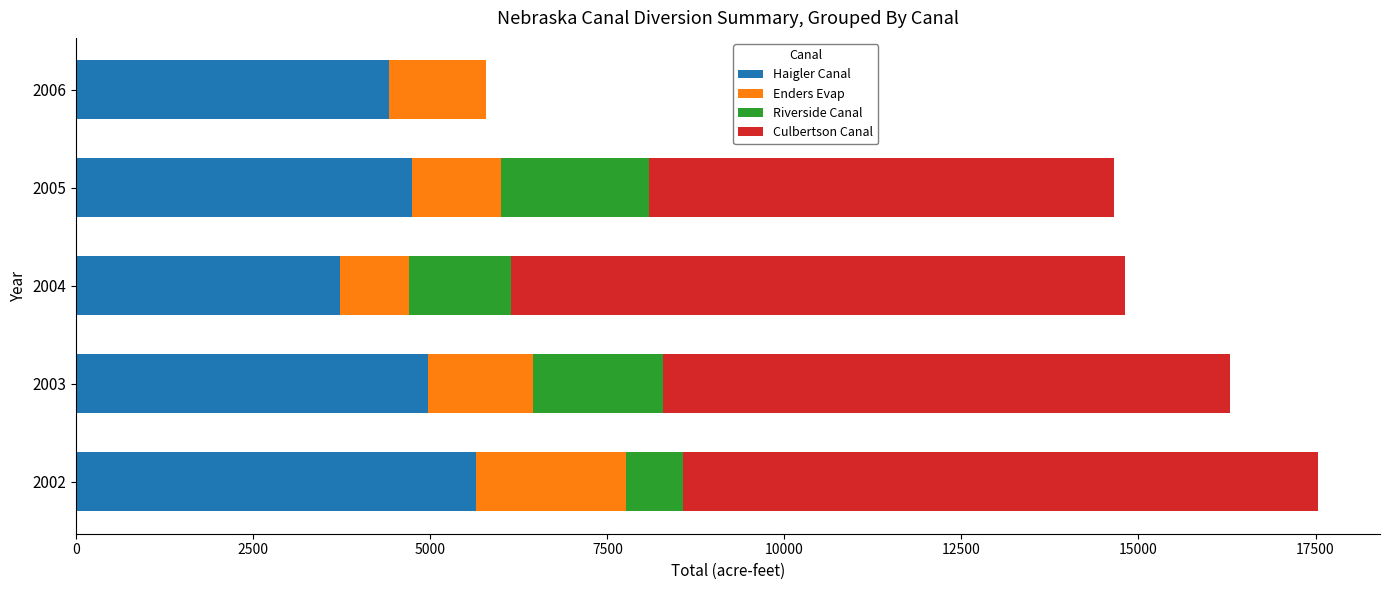

What is the total value across all series at 2006?

5783.5